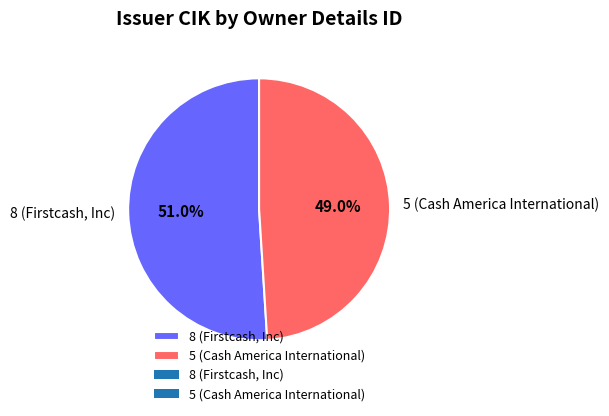

Rank the categories by value from lowest to highest.

5 (Cash America International), 8 (Firstcash, Inc)